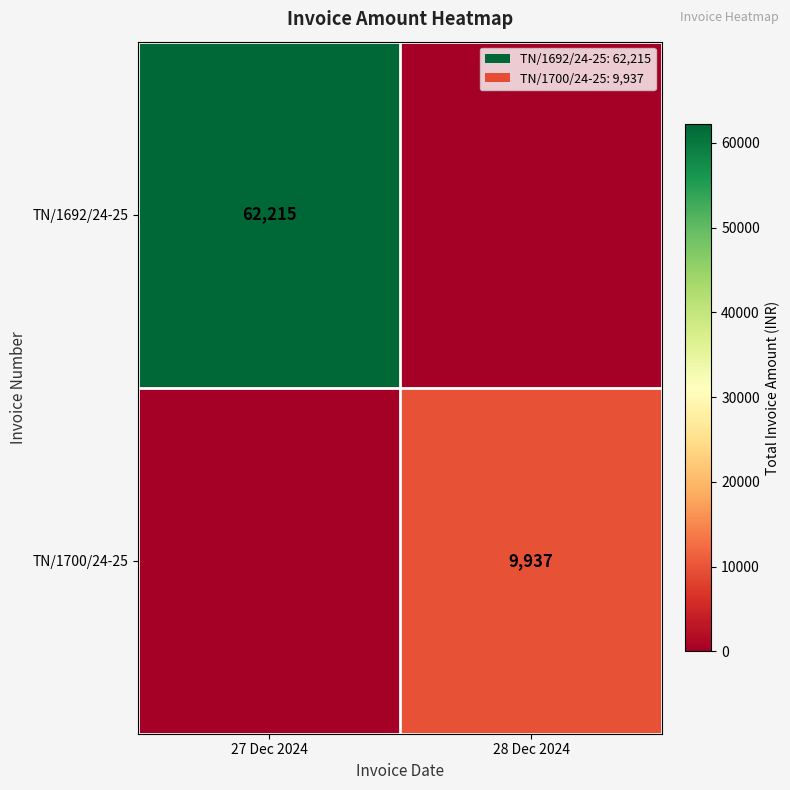

The value of TN/1692/24-25 at 27 Dec 2024 is 35315. True or false?

False